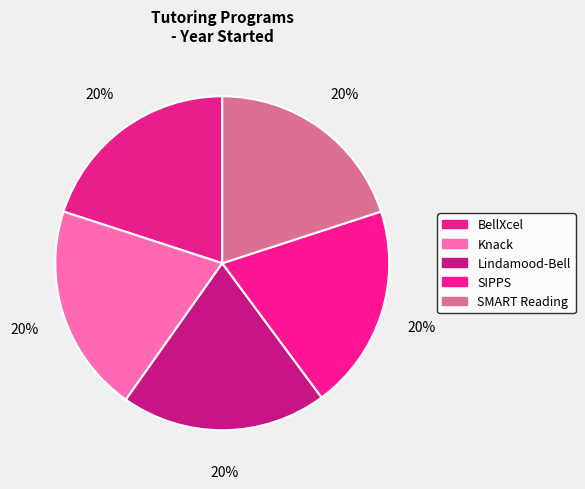

True or false: BellXcel accounts for 20% of the total.

True